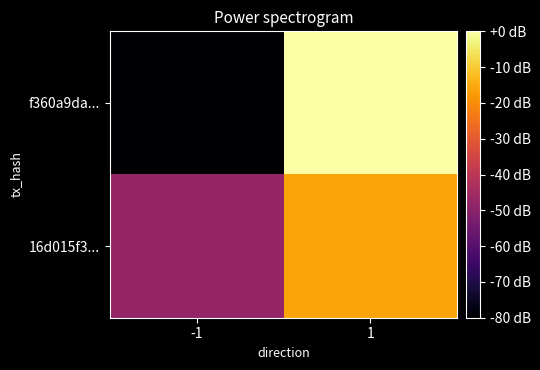

List the series in order of their peak value, lowest first.

16d015f3..., f360a9da...